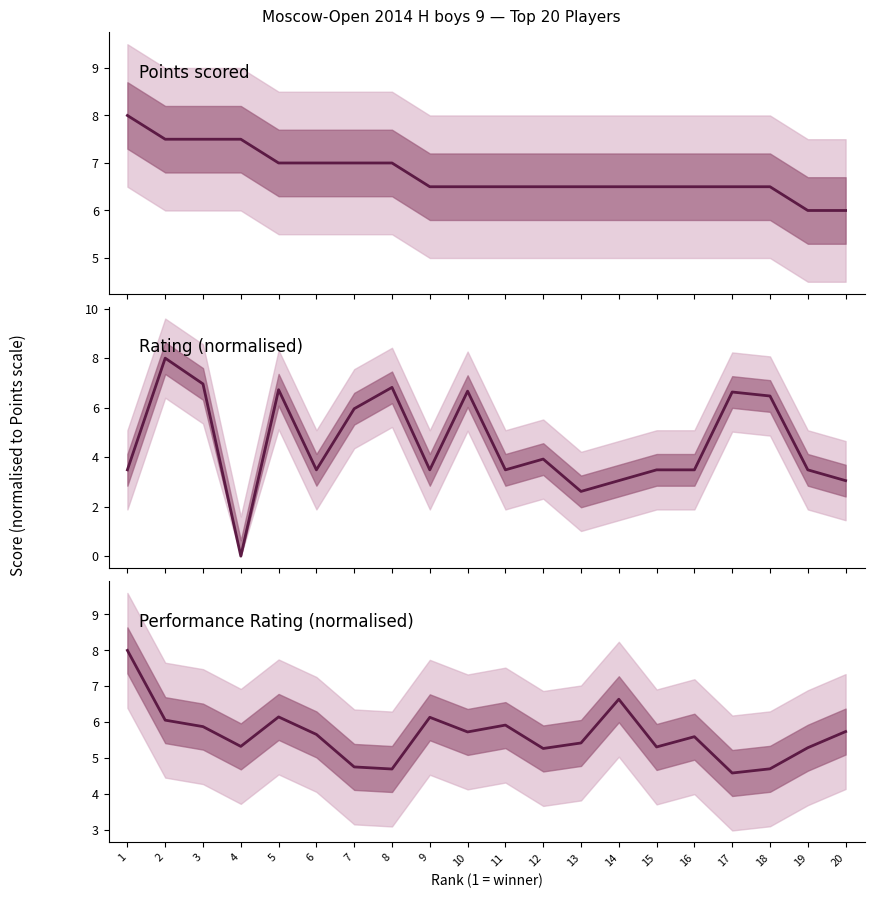

How many data points does each series have?

20